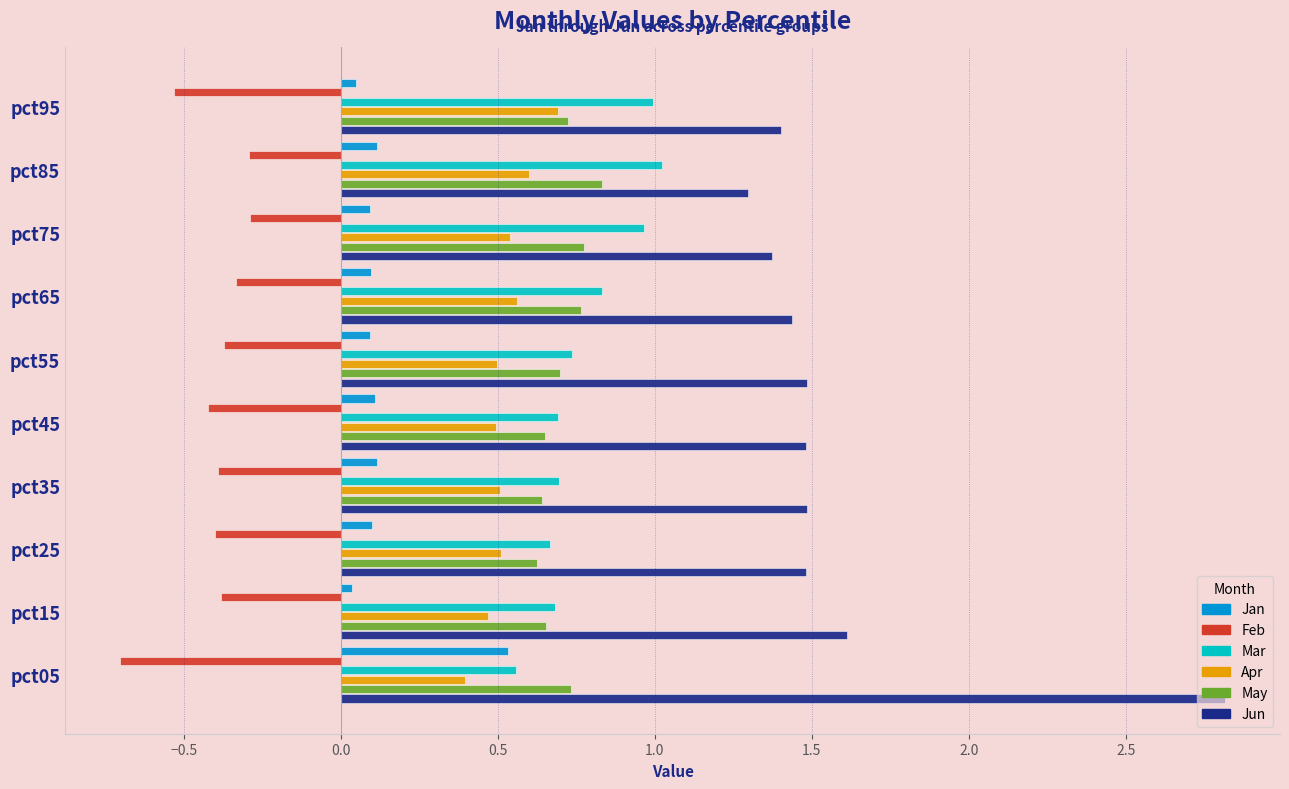

What is the approximate value of Jun at pct05?

2.8